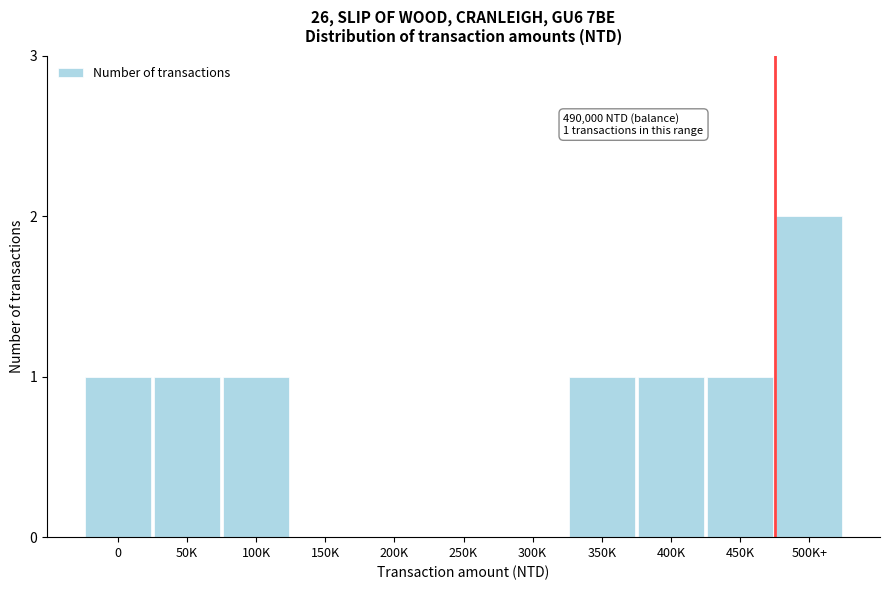

Reading left to right, list all the values displayed in this chart.

0=1	50K=1	100K=1	150K=0	200K=0	250K=0	300K=0	350K=1	400K=1	450K=1	500K+=2